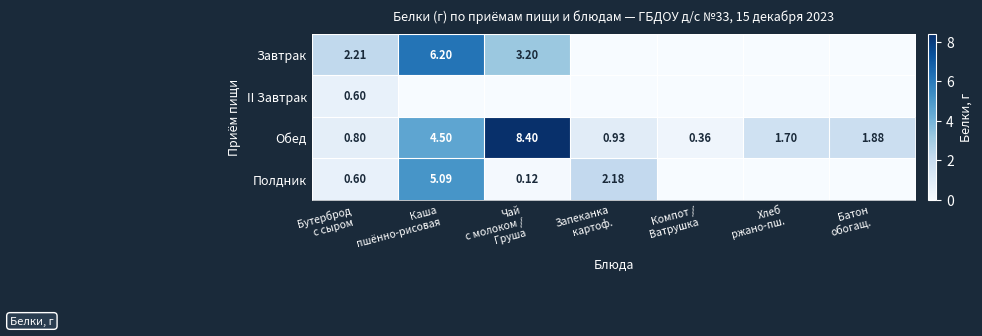

What is the difference between the highest and lowest values at Батон
обогащ.?

1.9